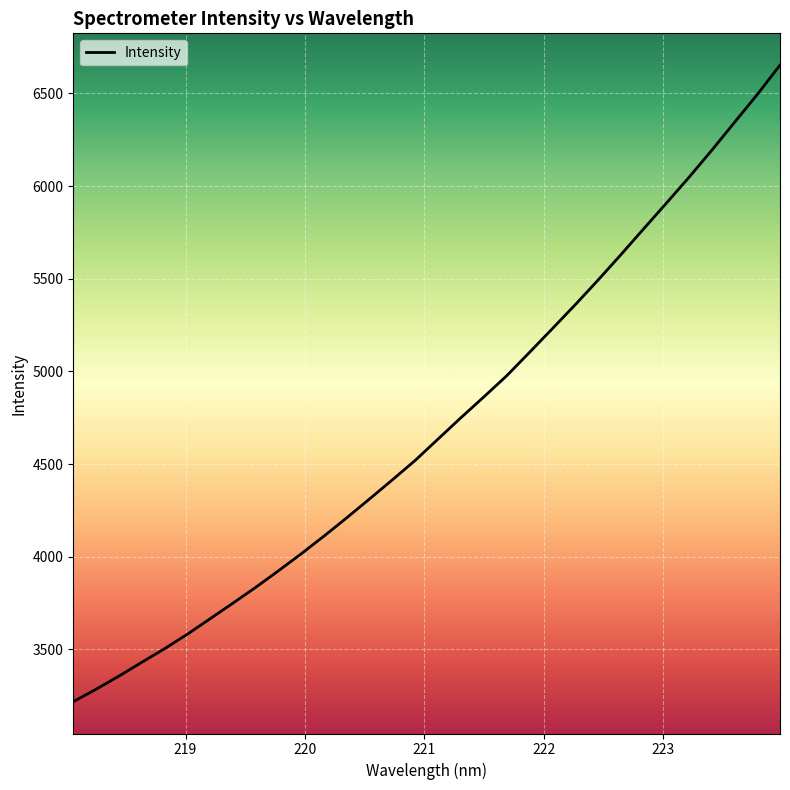

What is the greatest value displayed?

6652.3